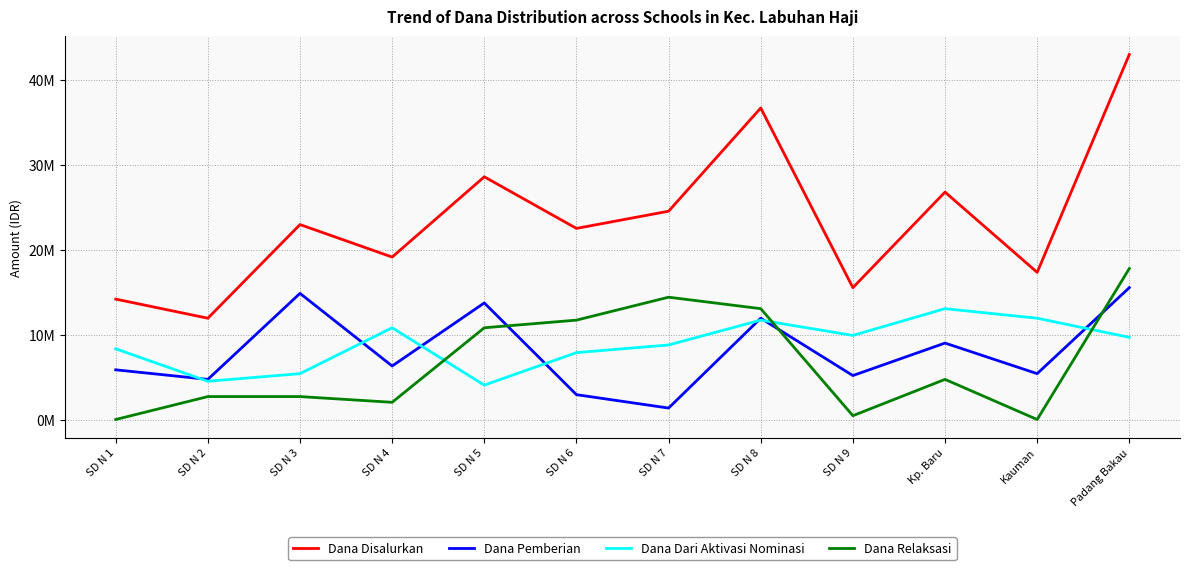

Rank the categories by Dana Disalurkan value from highest to lowest.

Padang Bakau, SD N 8, SD N 5, Kp. Baru, SD N 7, SD N 3, SD N 6, SD N 4, Kauman, SD N 9, SD N 1, SD N 2